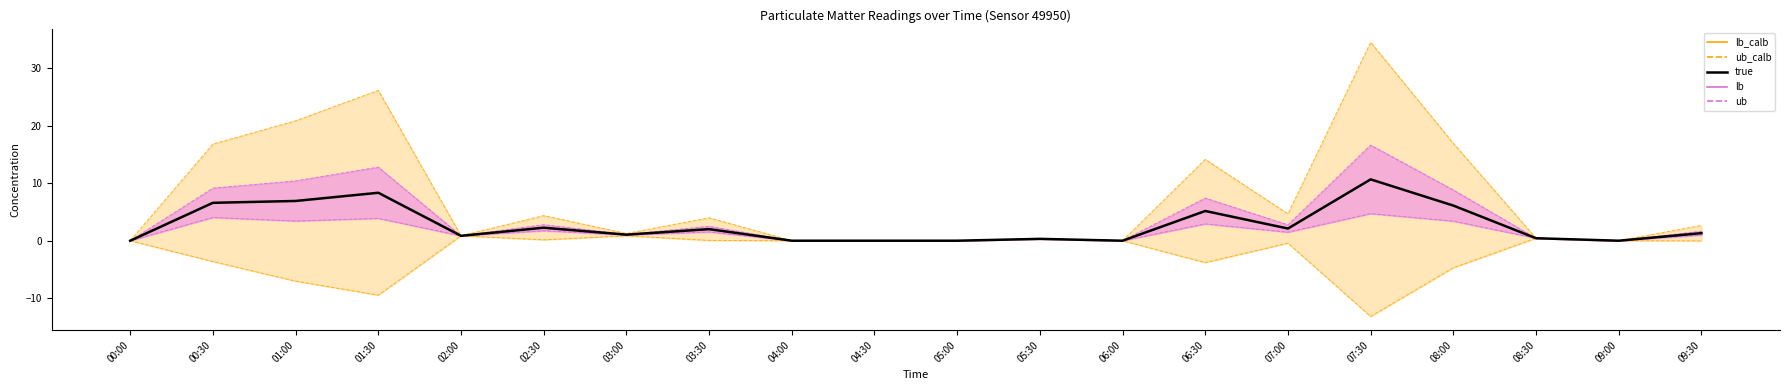

At which category is the sum across all series the highest?

07:30